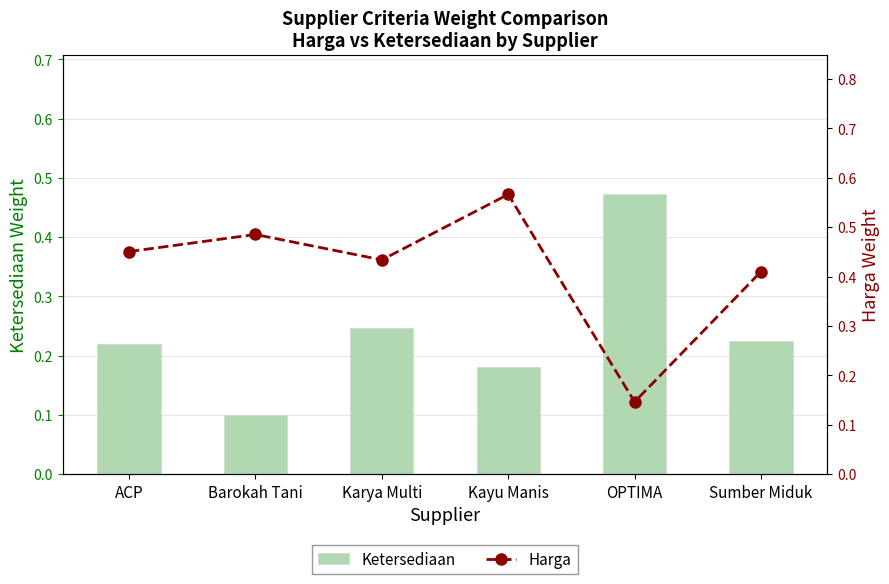

What are all the series names shown in the legend?

Ketersediaan, Harga